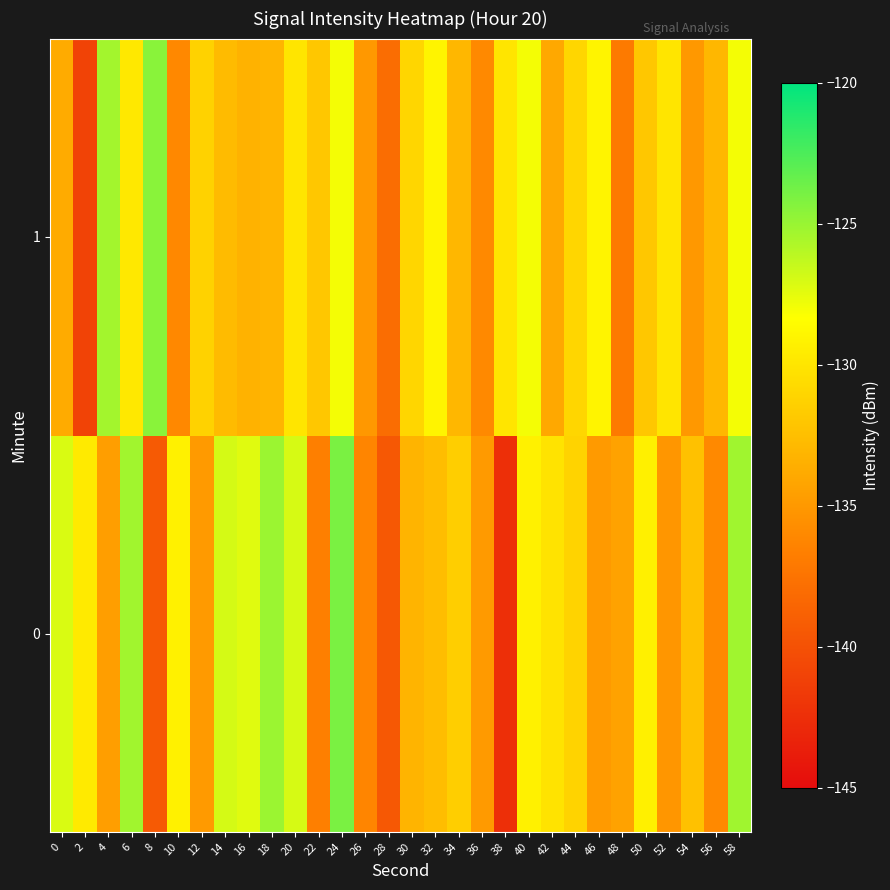

Rank the series by their maximum value, from lowest to highest.

1, 0